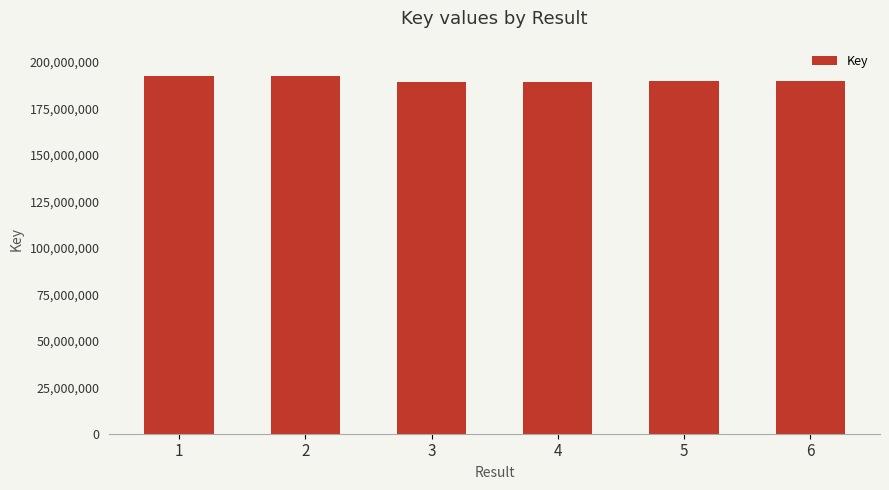

What is the difference between the second highest and second lowest values?

3359462